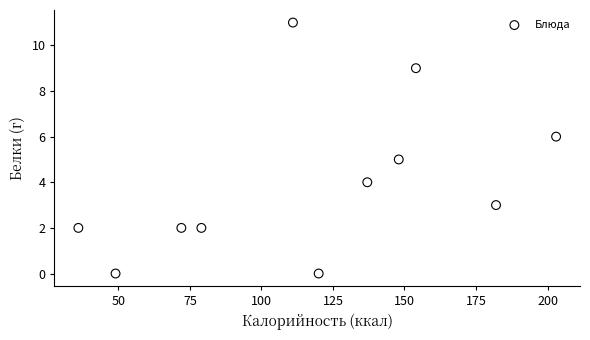

What is the average X value?

117